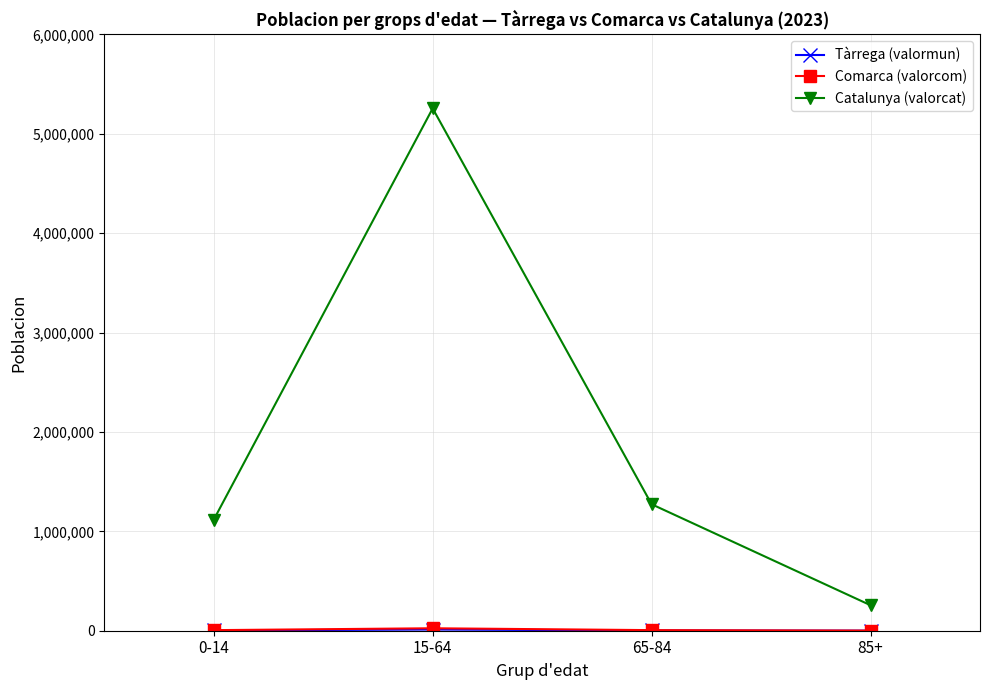

Which series has the largest range (max minus min)?

Catalunya (valorcat)